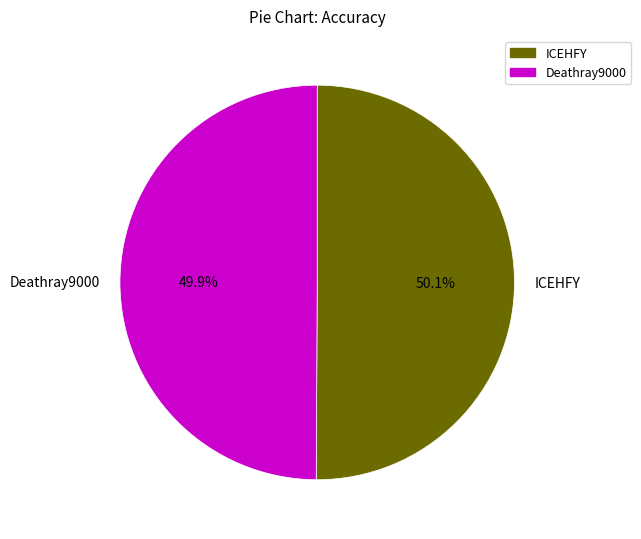

How many slices are in this pie chart?

2